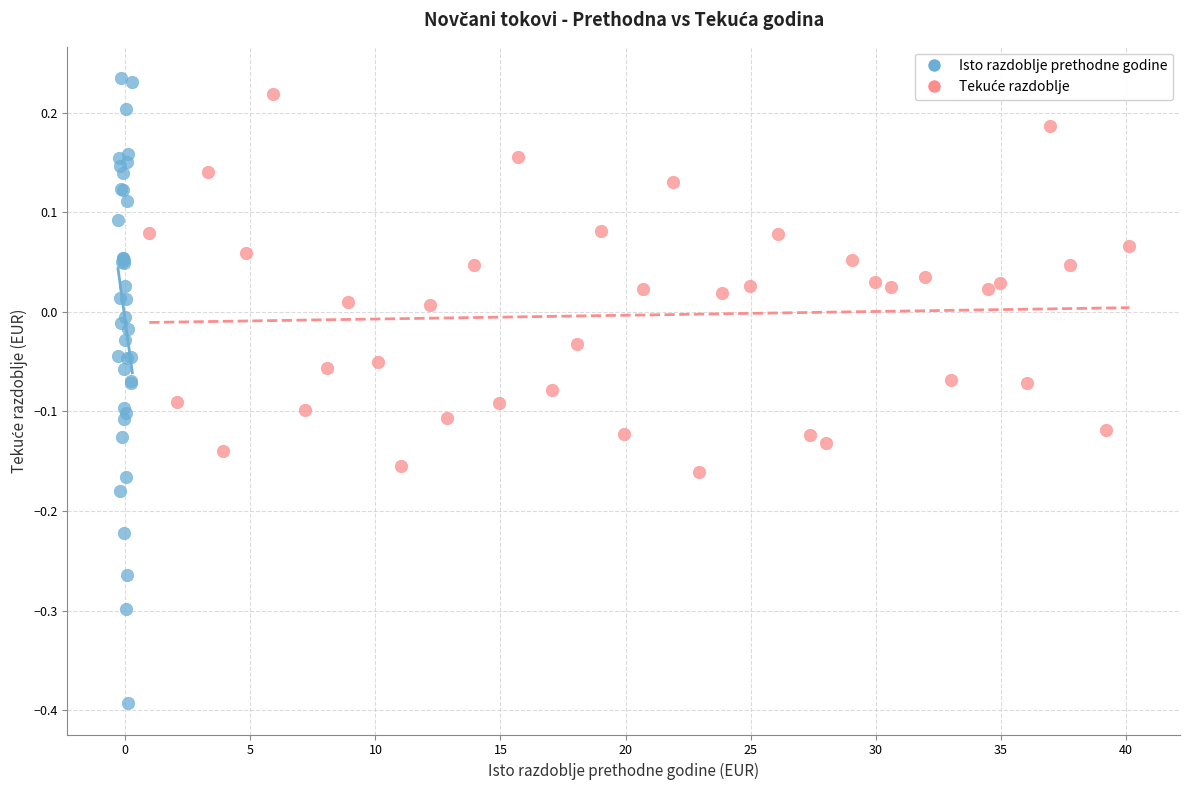

Which series has the widest spread of Y values?

Isto razdoblje prethodne godine